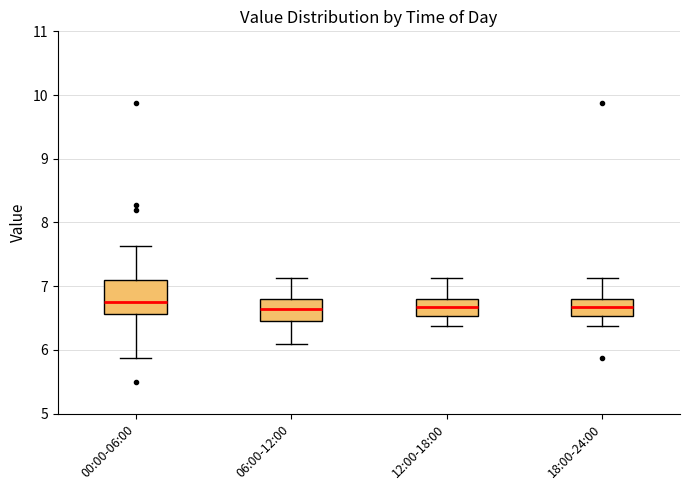

Comparing the boxes themselves (not the whiskers), which one is the tallest?

00:00-06:00